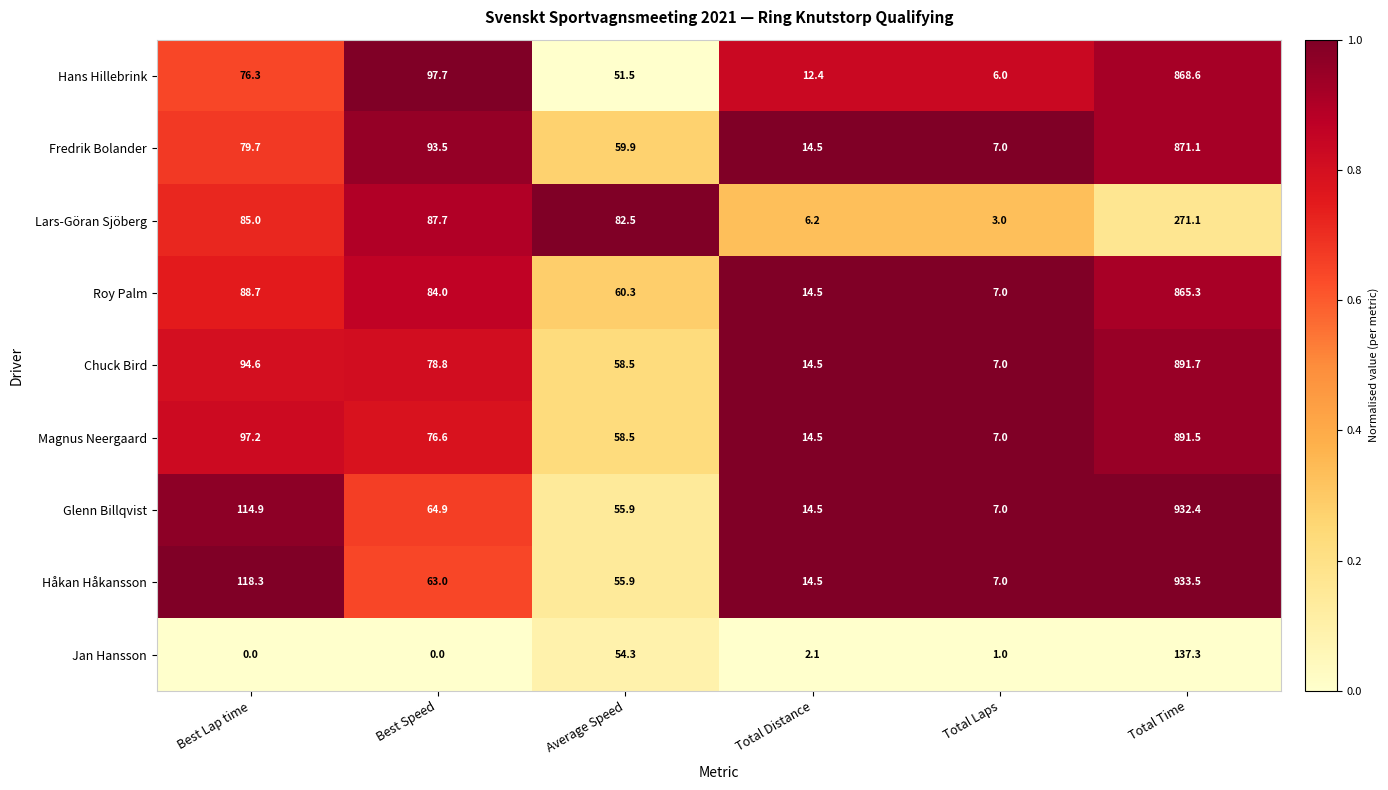

How many data points does each series have?

6